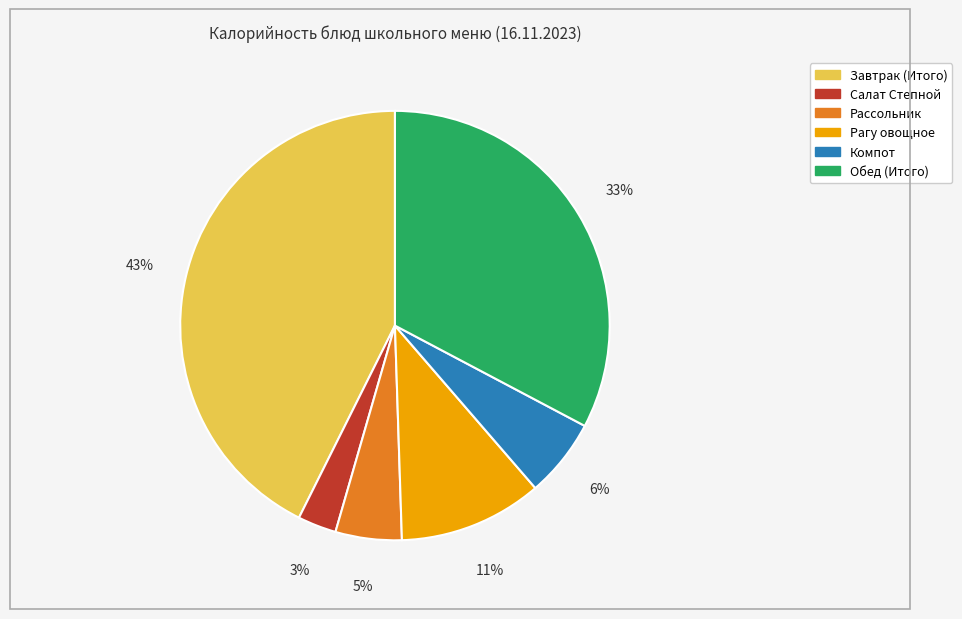

Is it true that Рагу овощное is 21% of the pie?

False